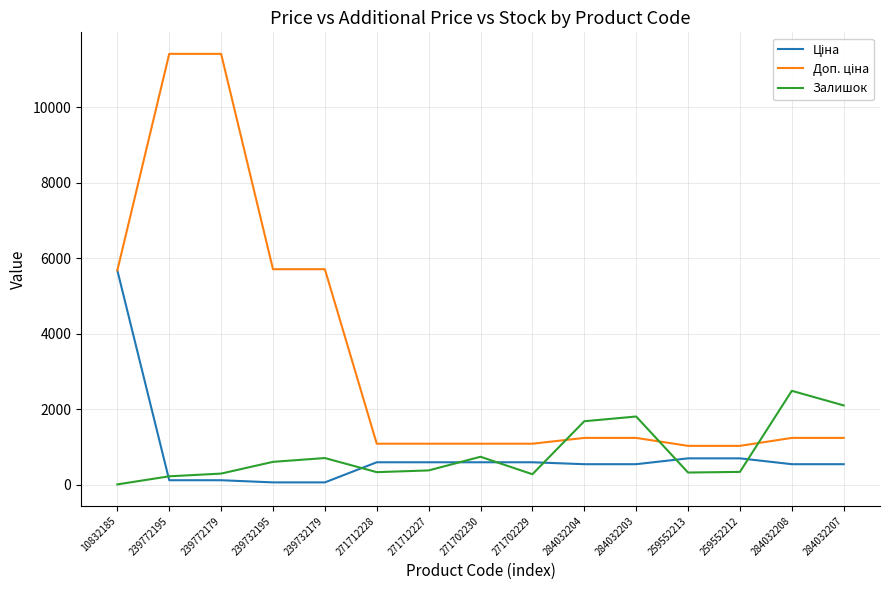

The Залишок series shows 702.0 at 239732179. True or false?

True